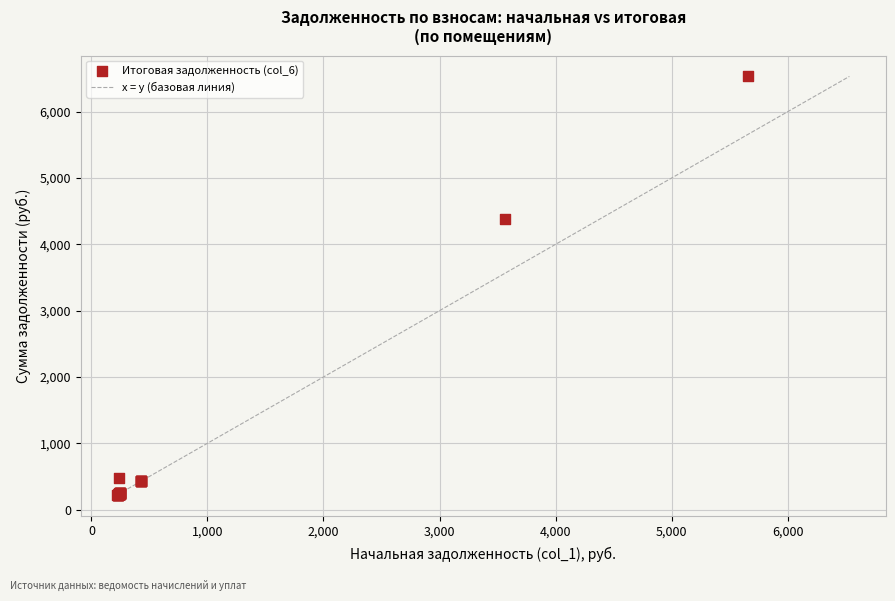

What Y value in the scatter plot is closest to 3378?

4389.1